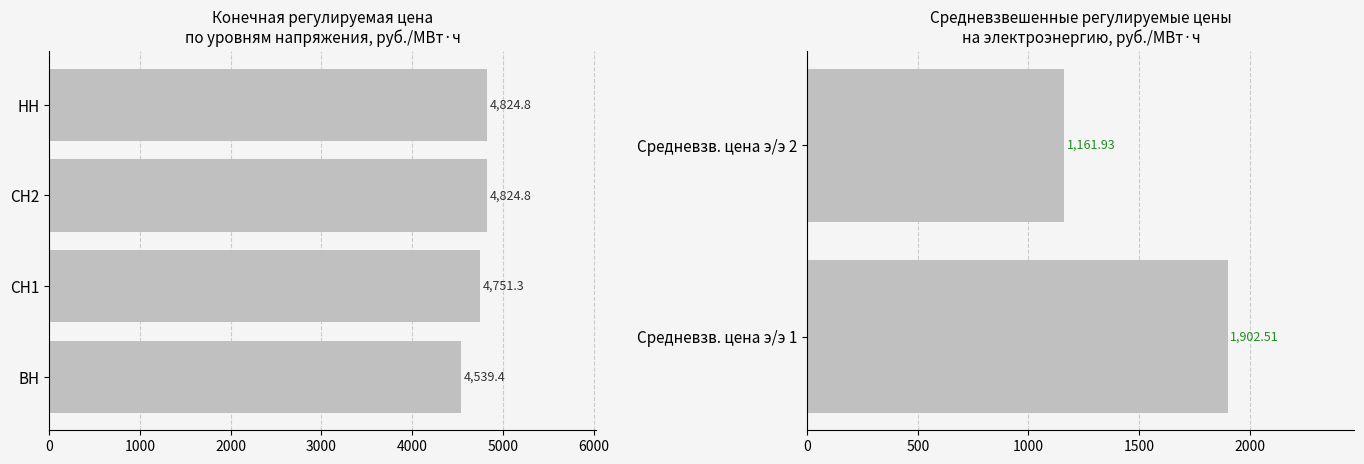

Which series has the widest spread of values?

Средневзвешенная рег. цена на э (1)